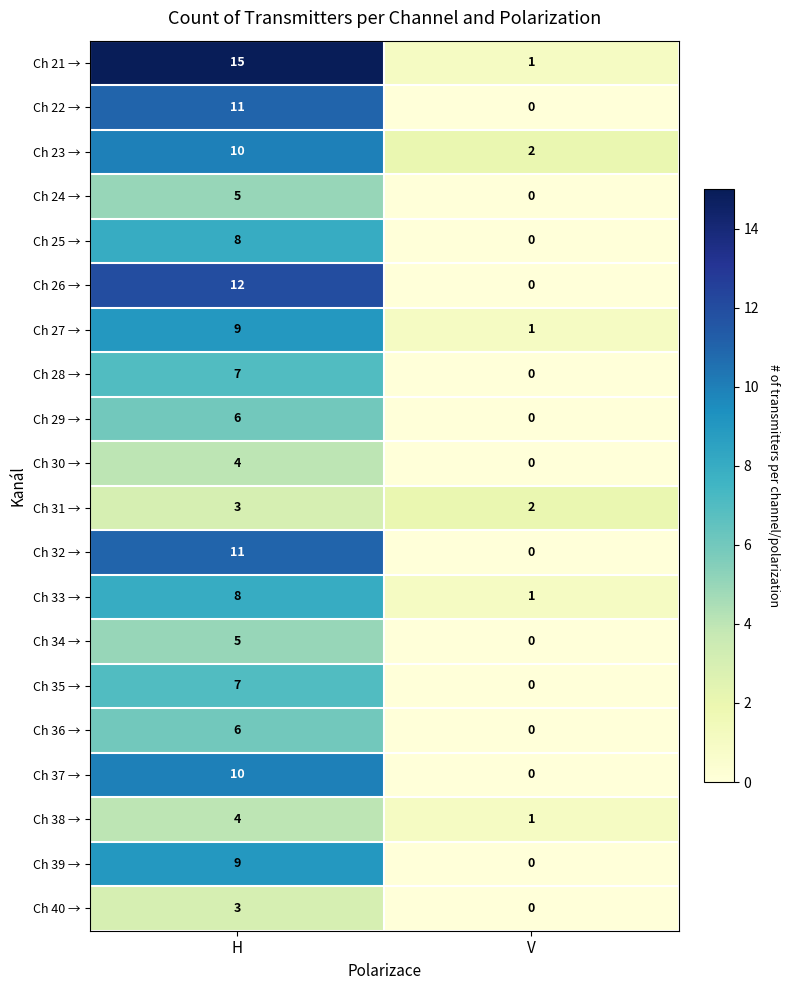

How many data points does each series have?

2